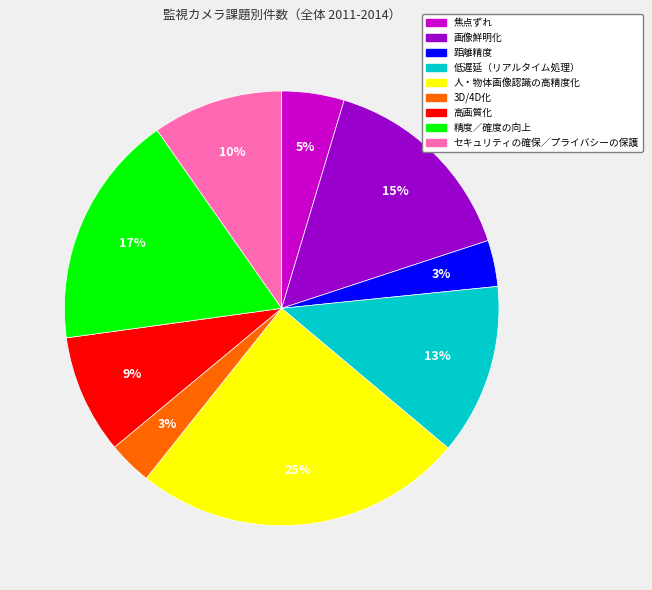

To the nearest percent, what is the combined percentage of 精度／確度の向上 and 低遅延（リアルタイム処理）?

30%